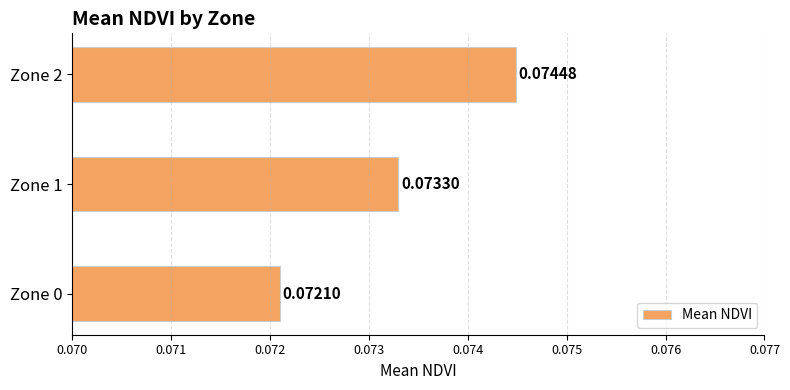

List the labels in order of value, smallest first.

Zone 0, Zone 1, Zone 2